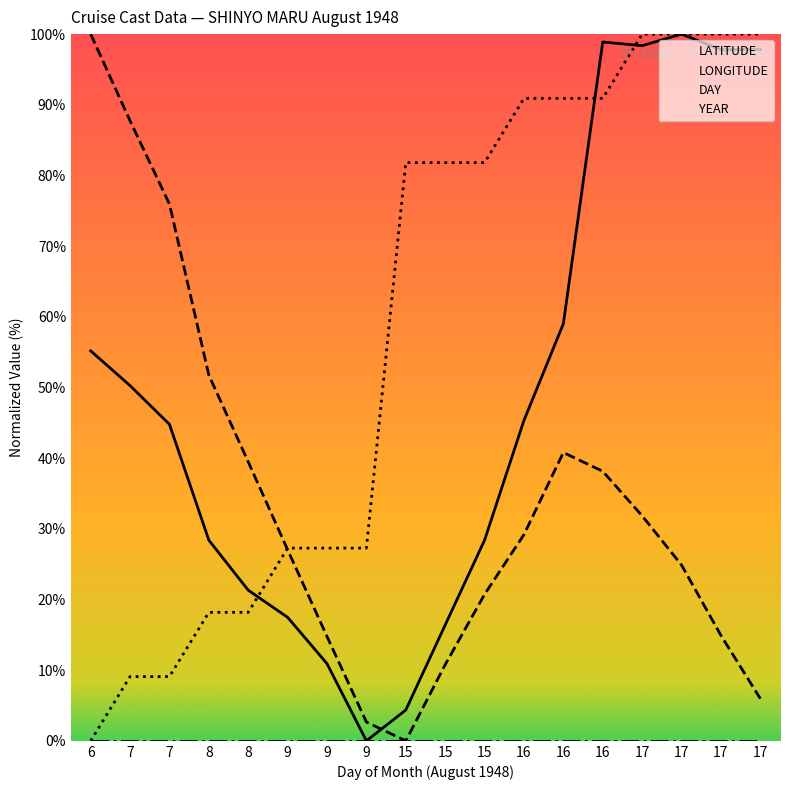

At how many categories does at least one series exceed 71?

13